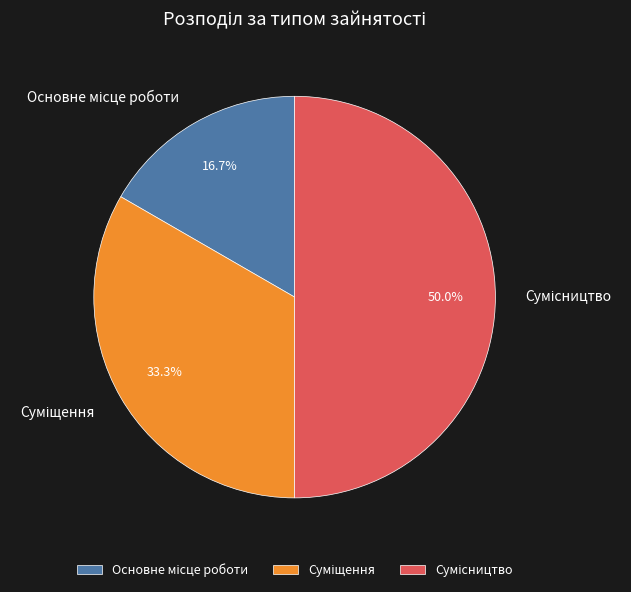

How many segments does this pie chart have?

3